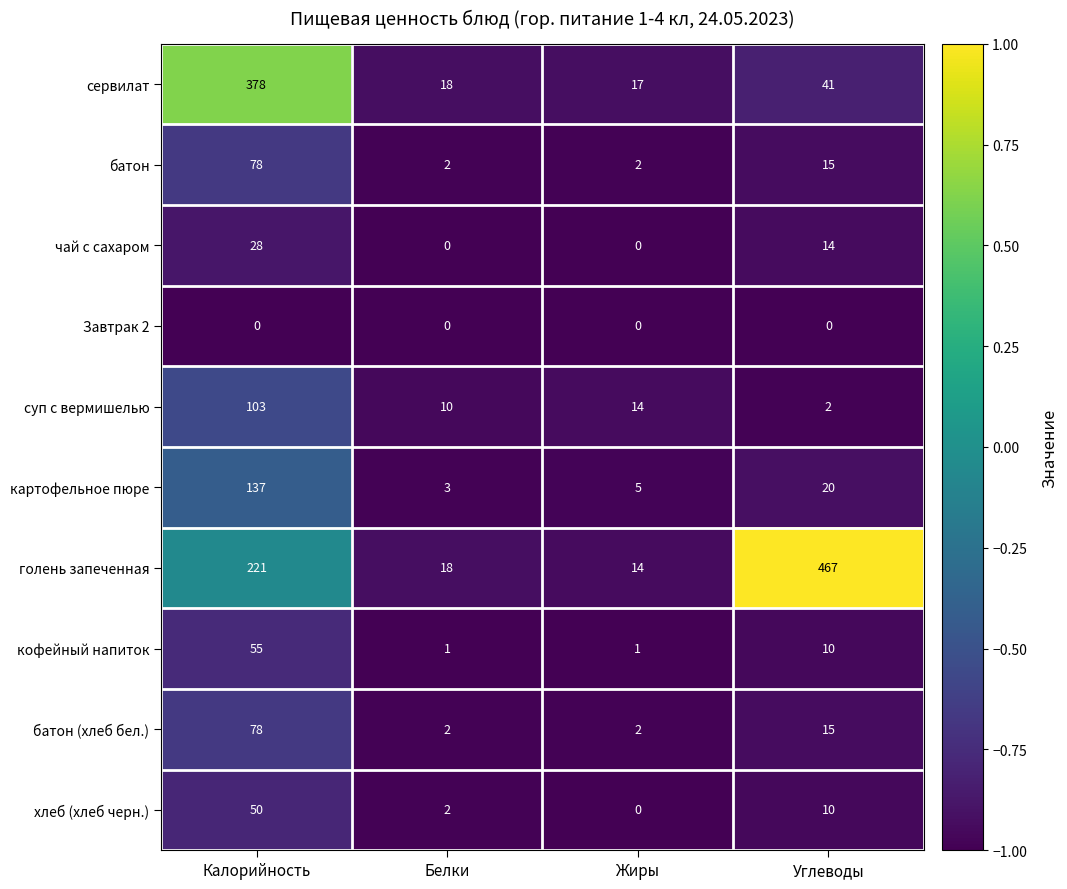

At which label does хлеб (хлеб черн.) reach its peak?

Калорийность